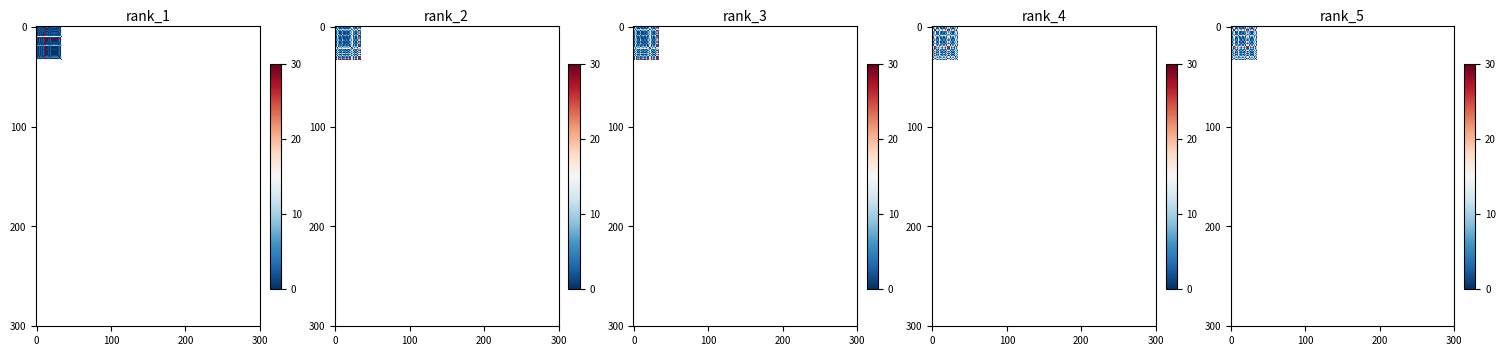

What is the total value across all series at 33?

194.9